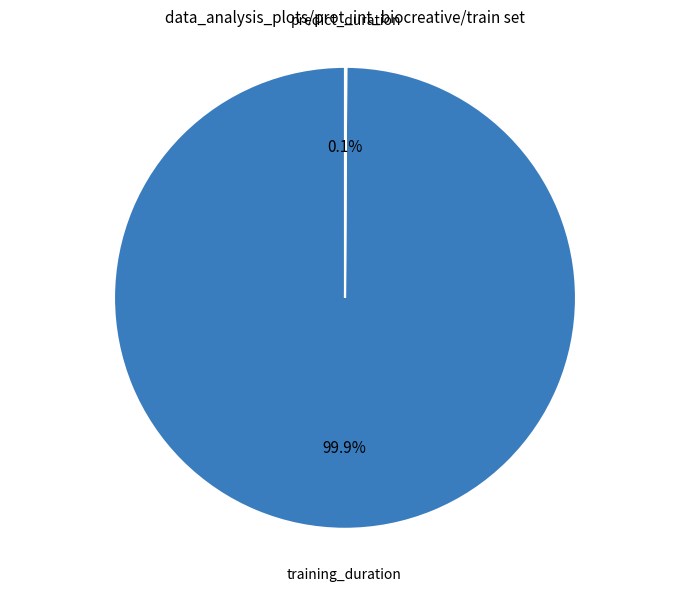

Is there a majority slice in this chart?

Yes